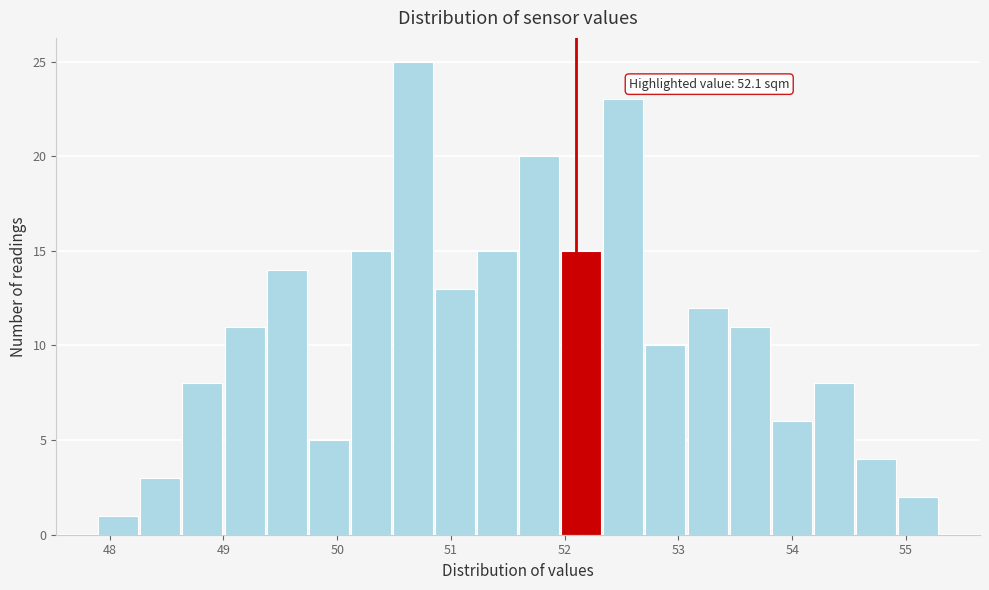

Around what value on the x-axis is the tallest bar? Give the approximate position of its centre, as read against the axis.

50.7